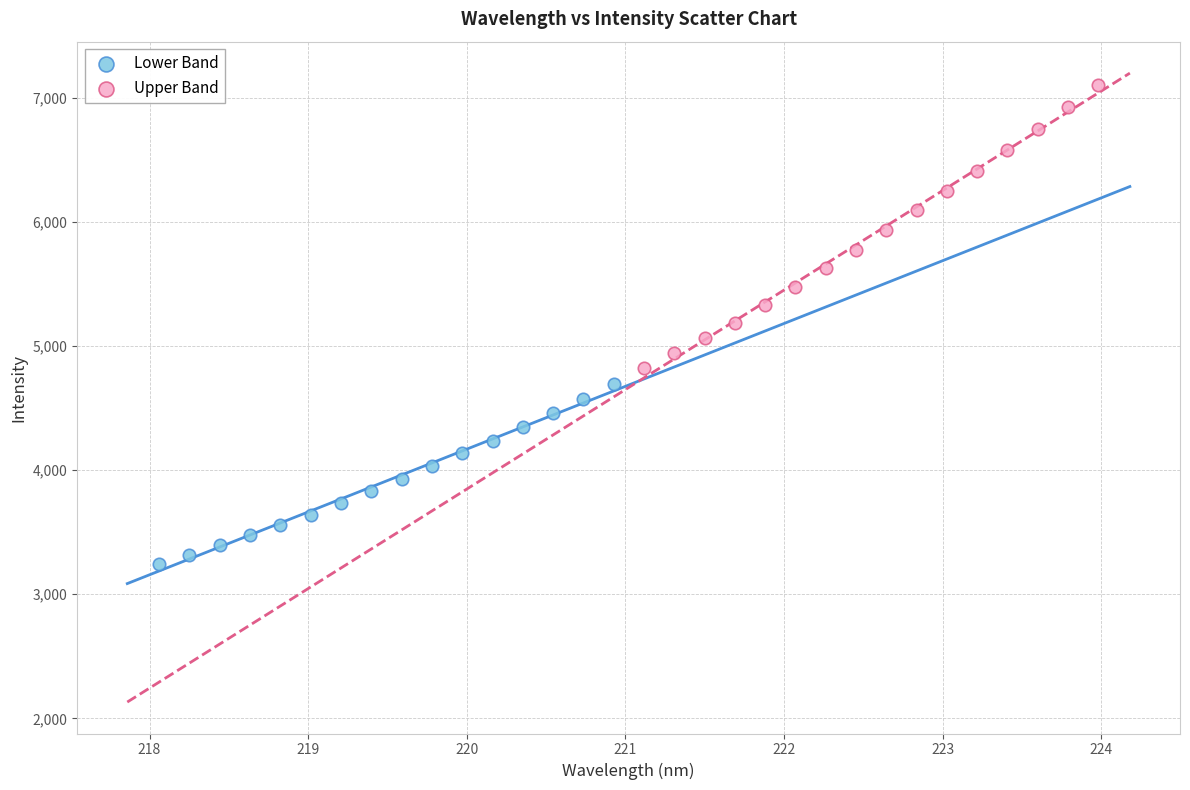

Which series contains the highest Y value?

Upper Band